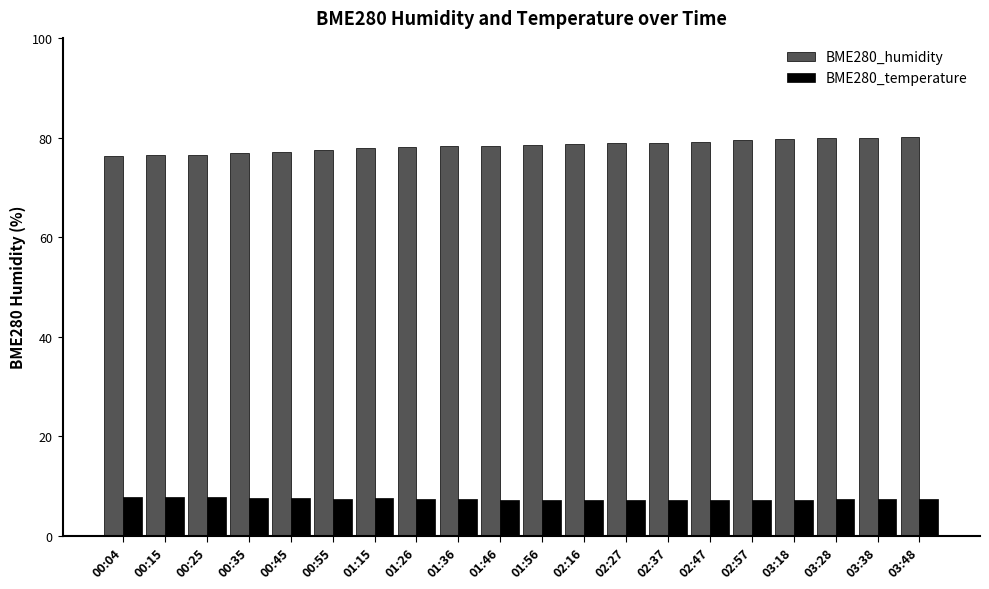

How many bars are there in each group?

2